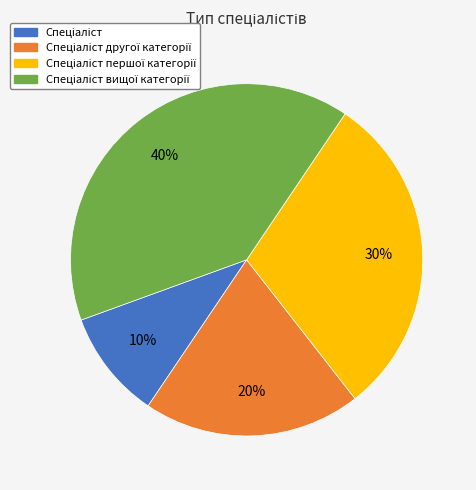

Is there a majority slice in this chart?

No